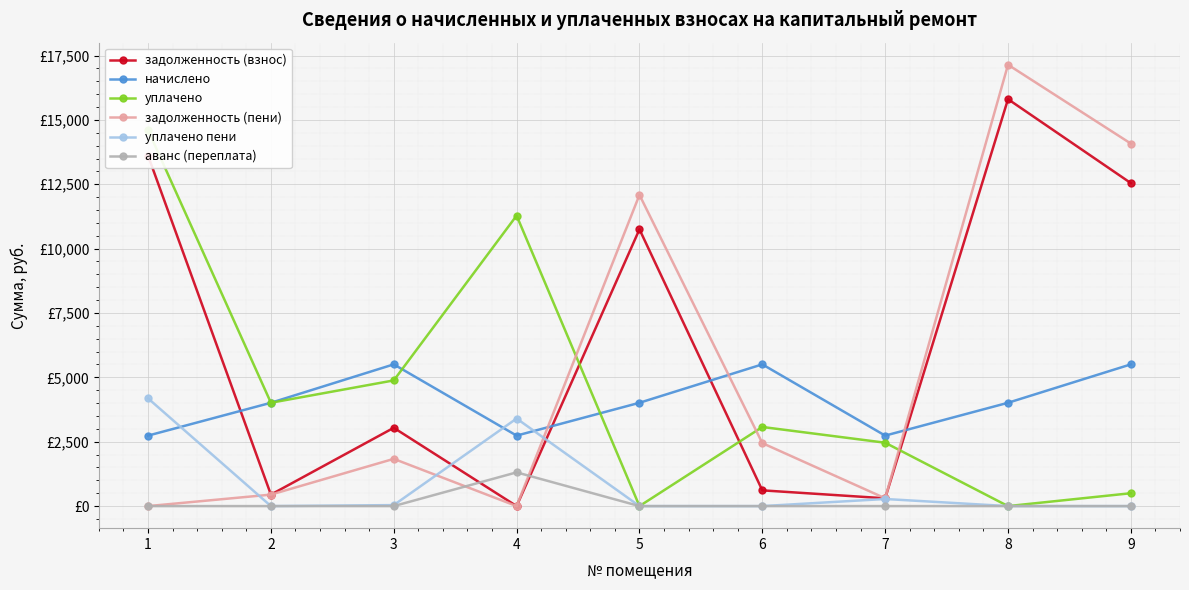

The уплачено series shows 18130.5 at 4. True or false?

False